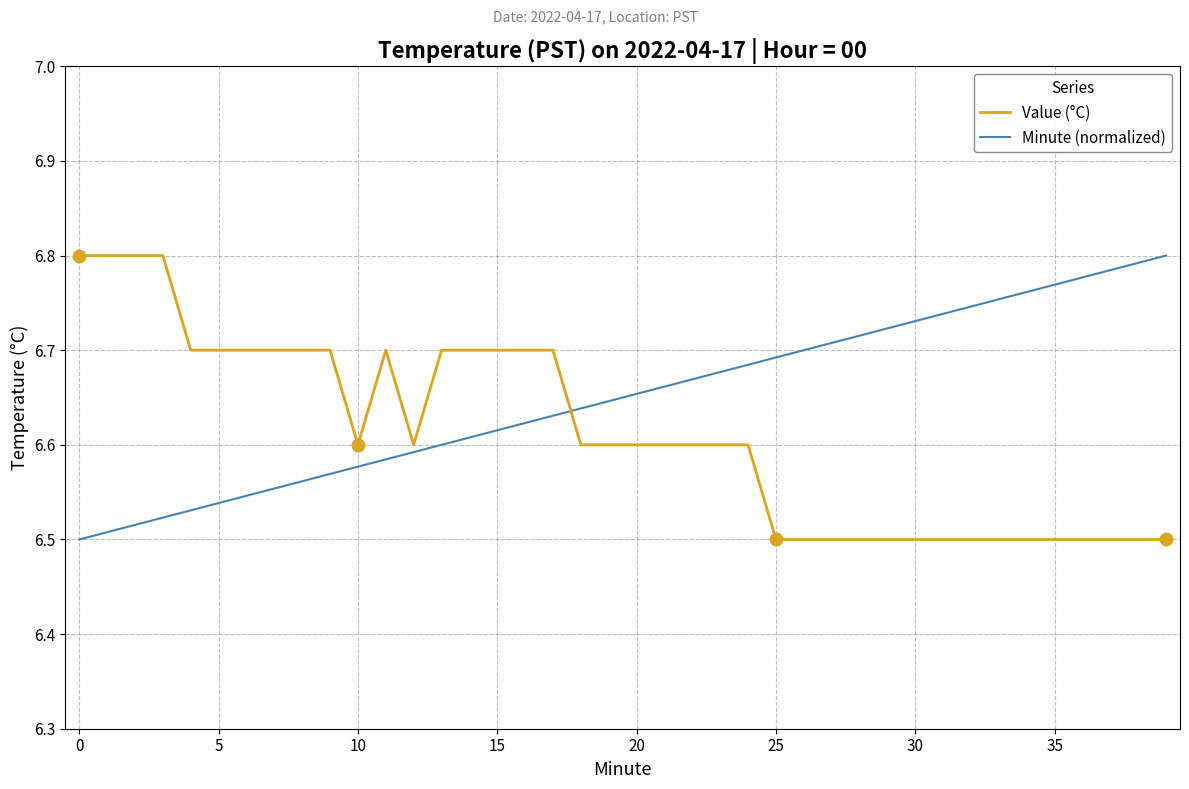

Does the chart display data point markers on the line(s)?

No